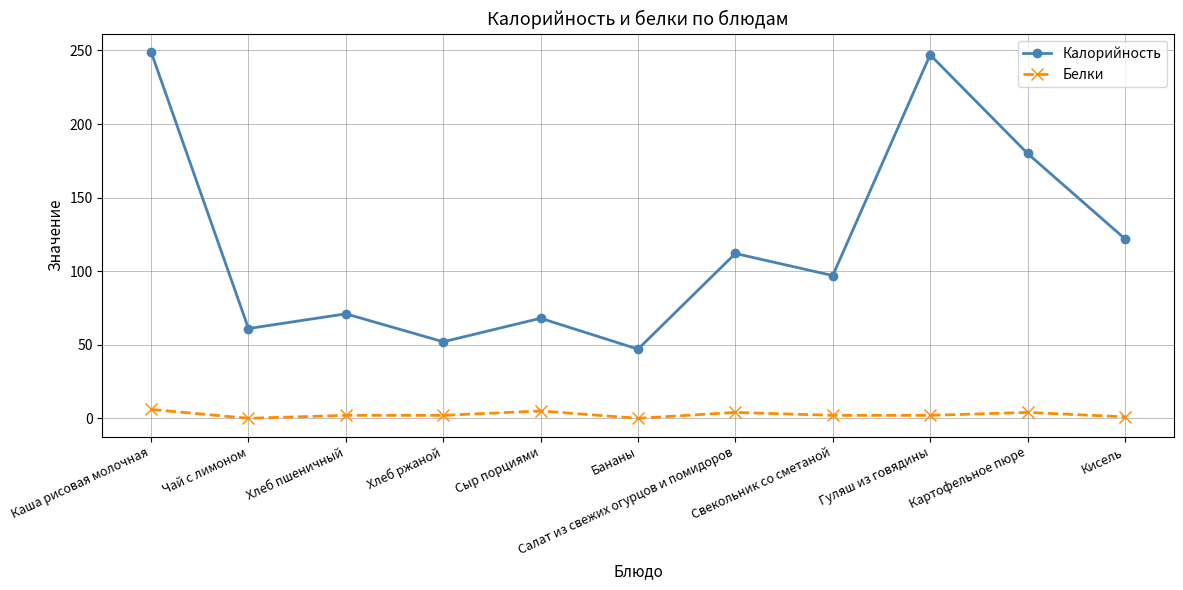

List the series in order of their overall mean, lowest first.

Белки, Калорийность